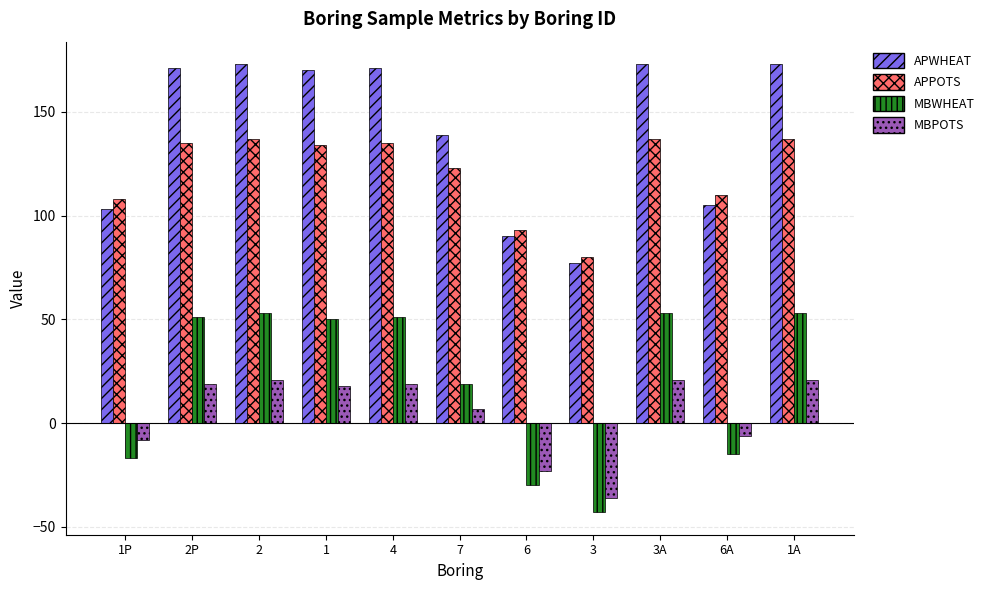

What is the maximum value shown in the chart?

173